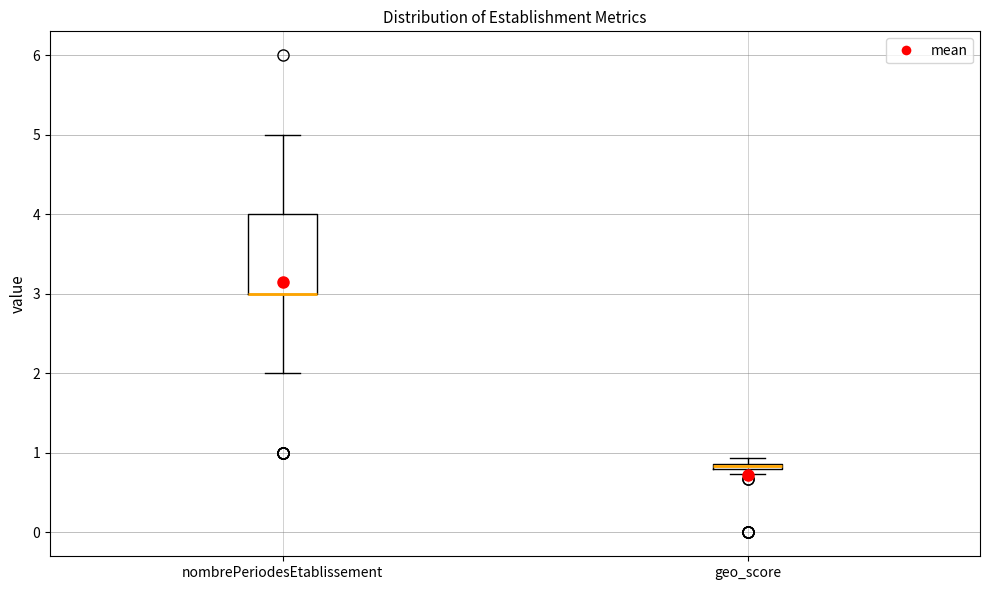

Which box is the tallest, from its lower edge to its upper edge?

nombrePeriodesEtablissement